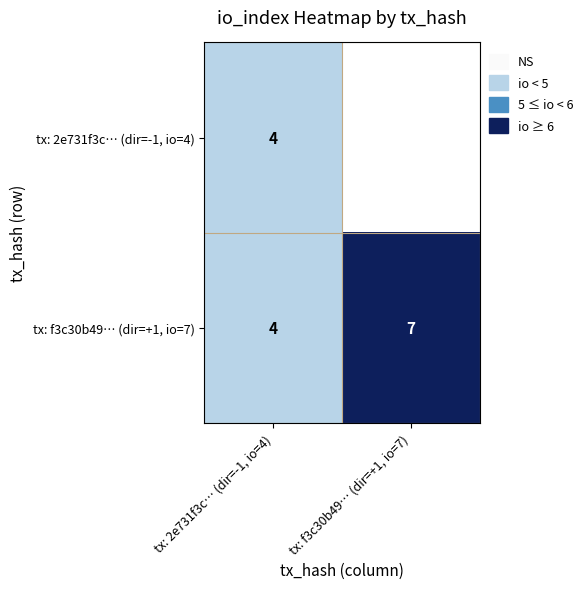

Rank the categories by tx: f3c30b49… (dir=+1, io=7) value from lowest to highest.

tx: 2e731f3c… (dir=-1, io=4), tx: f3c30b49… (dir=+1, io=7)